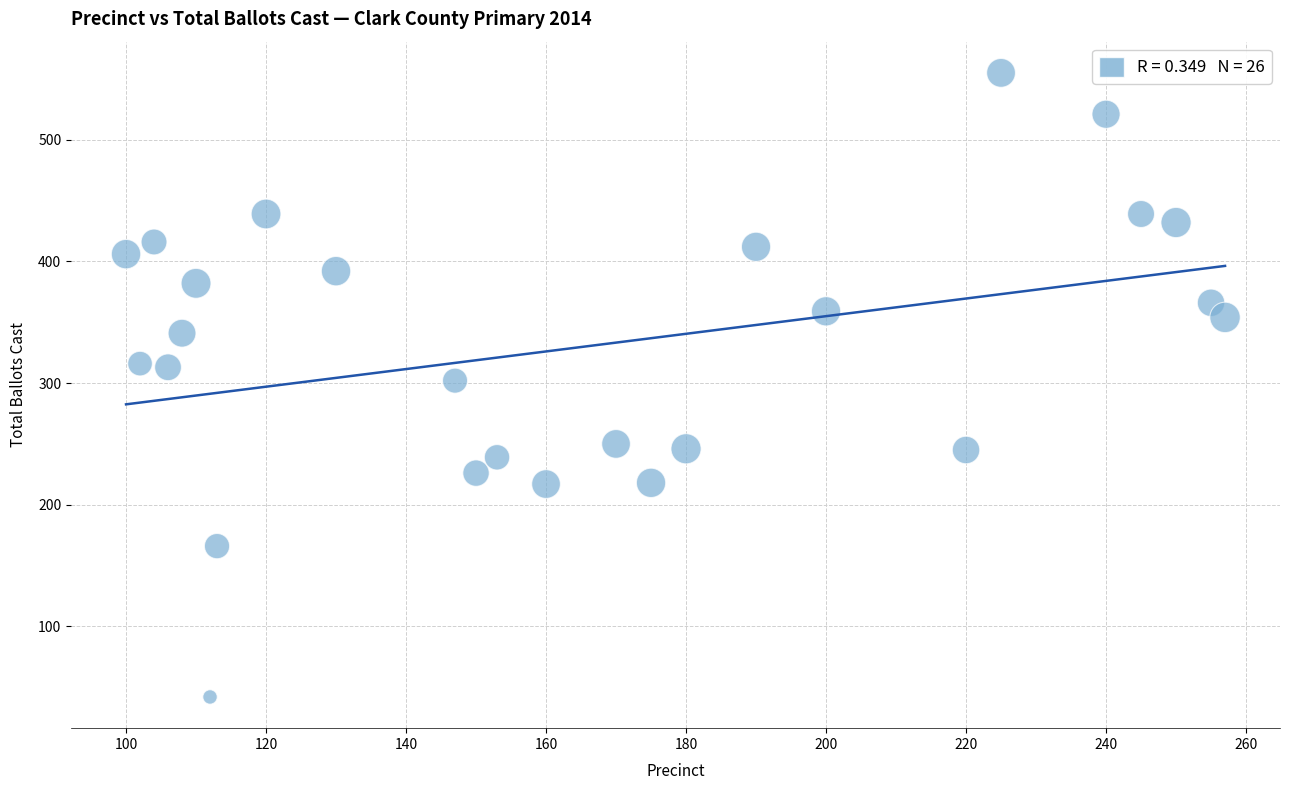

What is the range of X values (max minus min)?

157